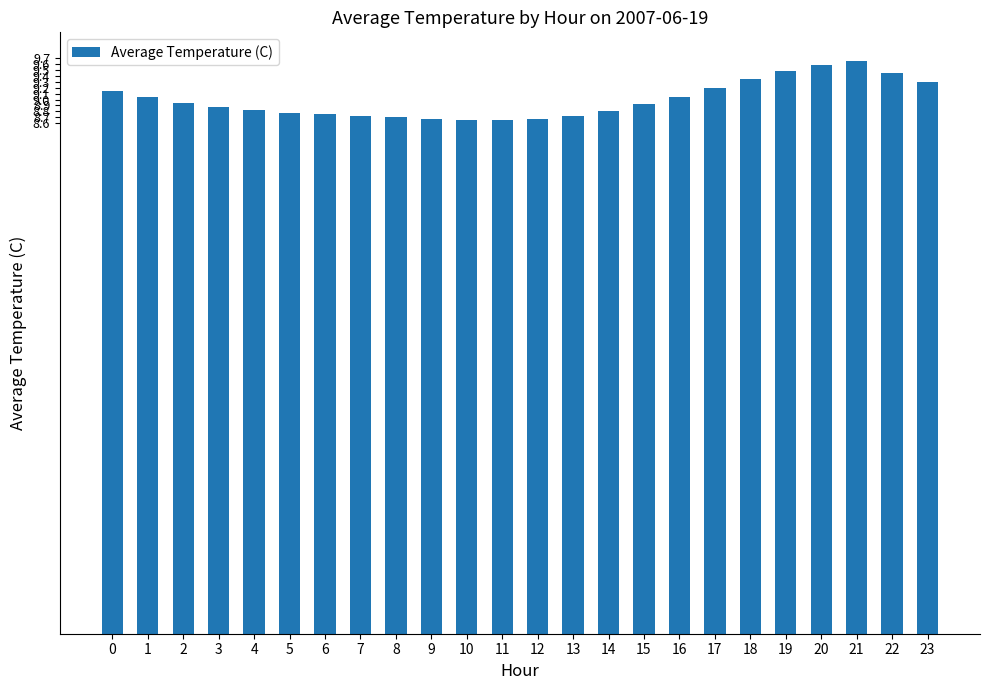

What is the smallest value displayed?

8.7